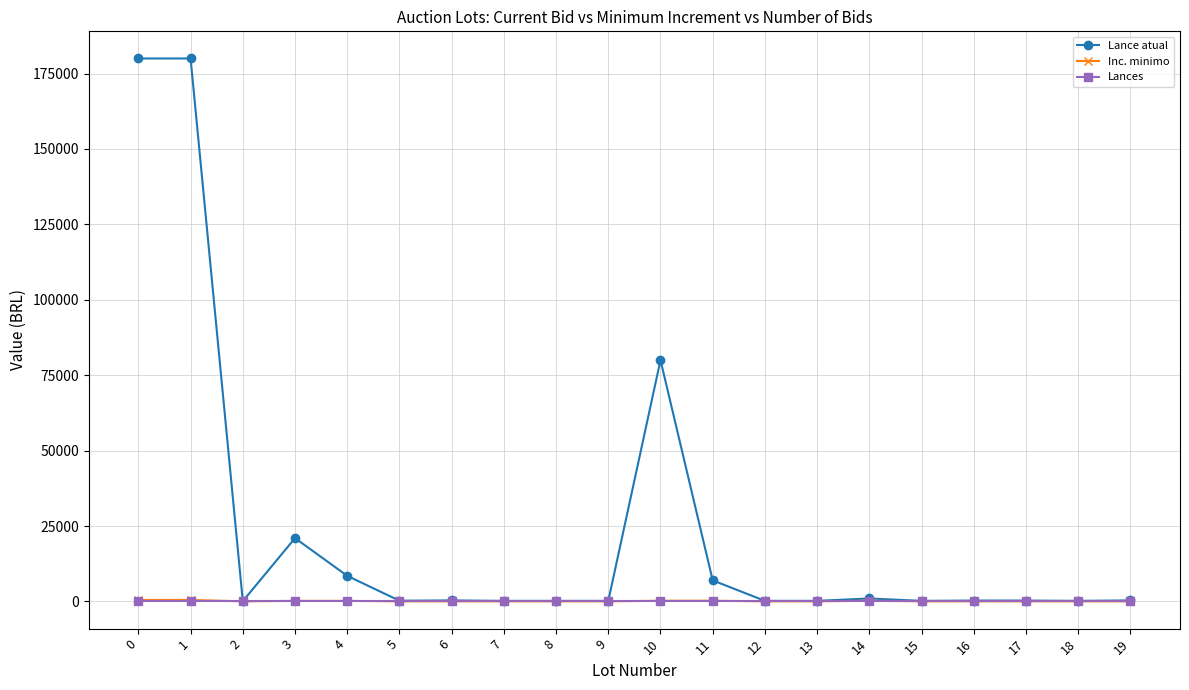

Is it true that Inc. minimo equals 50 at 19?

True